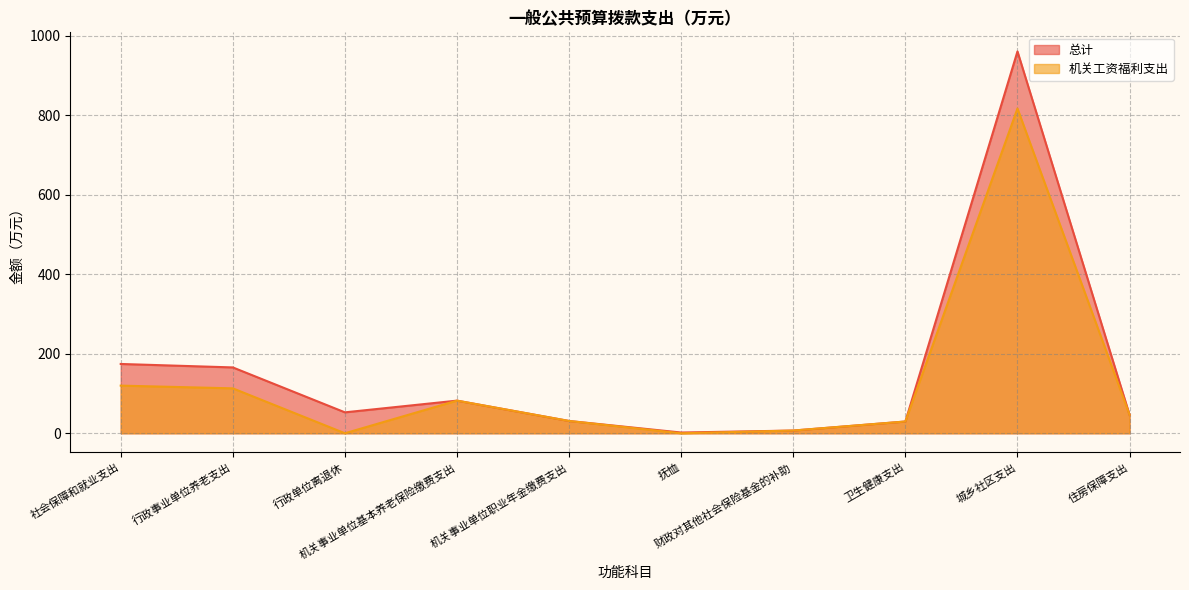

The value of 机关工资福利支出 at 行政事业单位养老支出 is 113.1. True or false?

True